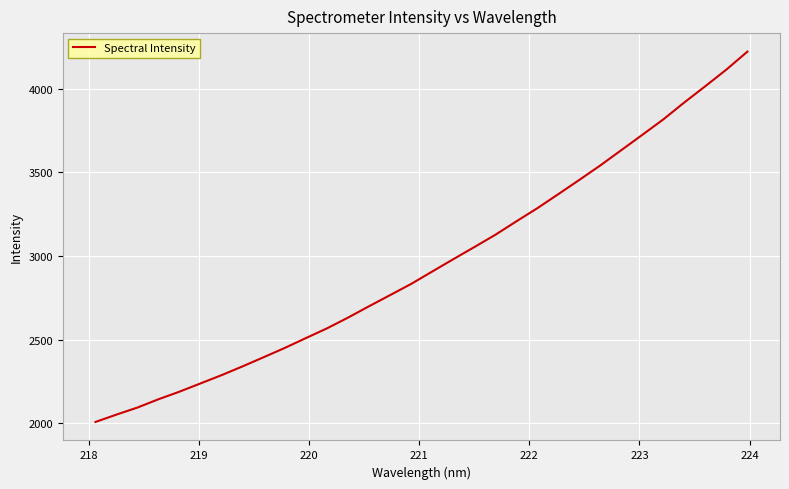

What is the minimum value shown in the chart?

2008.6